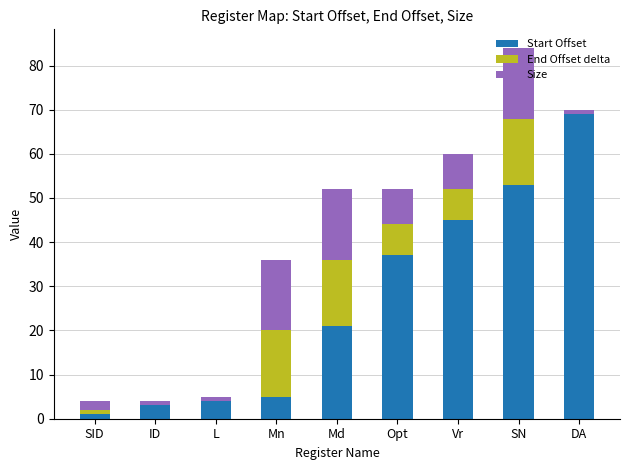

What is the total value across all series at SN?

84